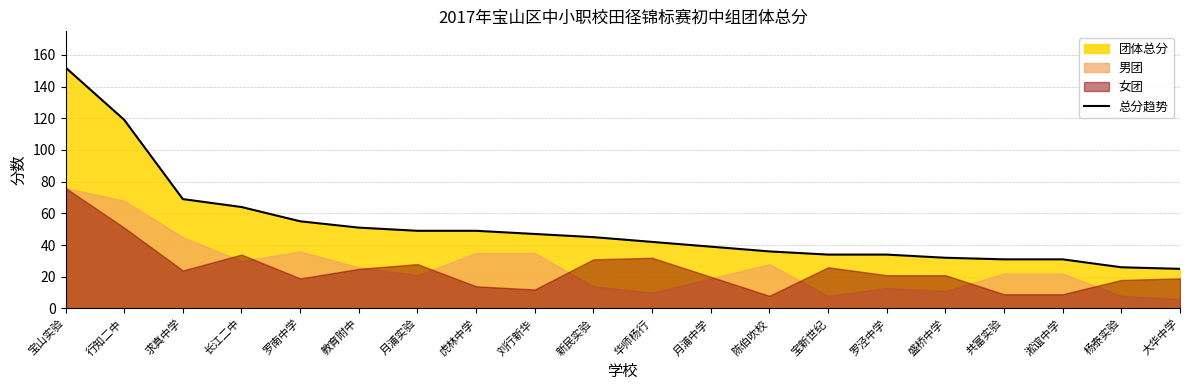

What is the ratio of the value at 刘行新华 to the value at 月浦中学?

1.2